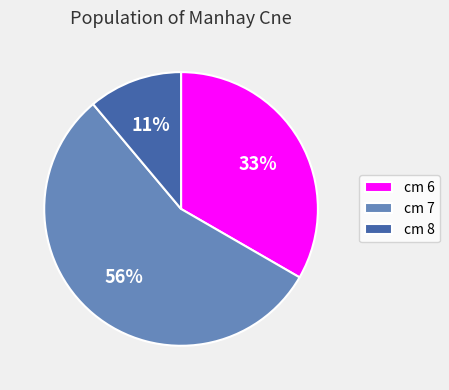

Combined, do cm 7 and cm 6 account for over 50%?

Yes